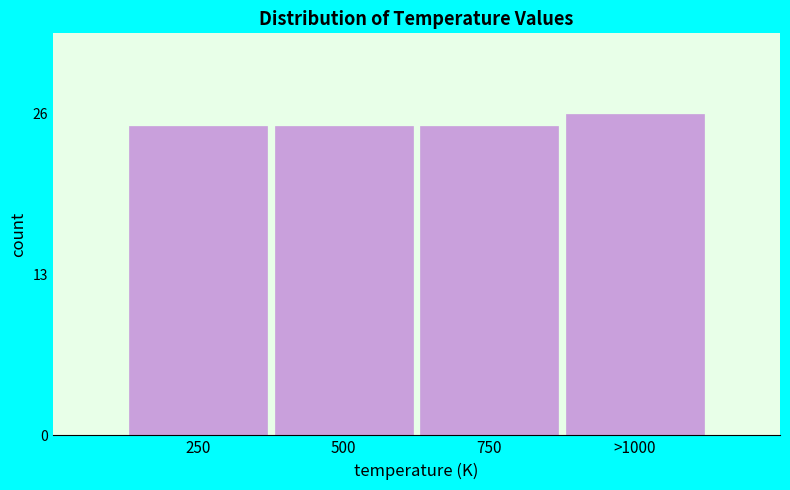

Reading left to right, list all the values displayed in this chart.

250=25	500=25	750=25	>1000=26